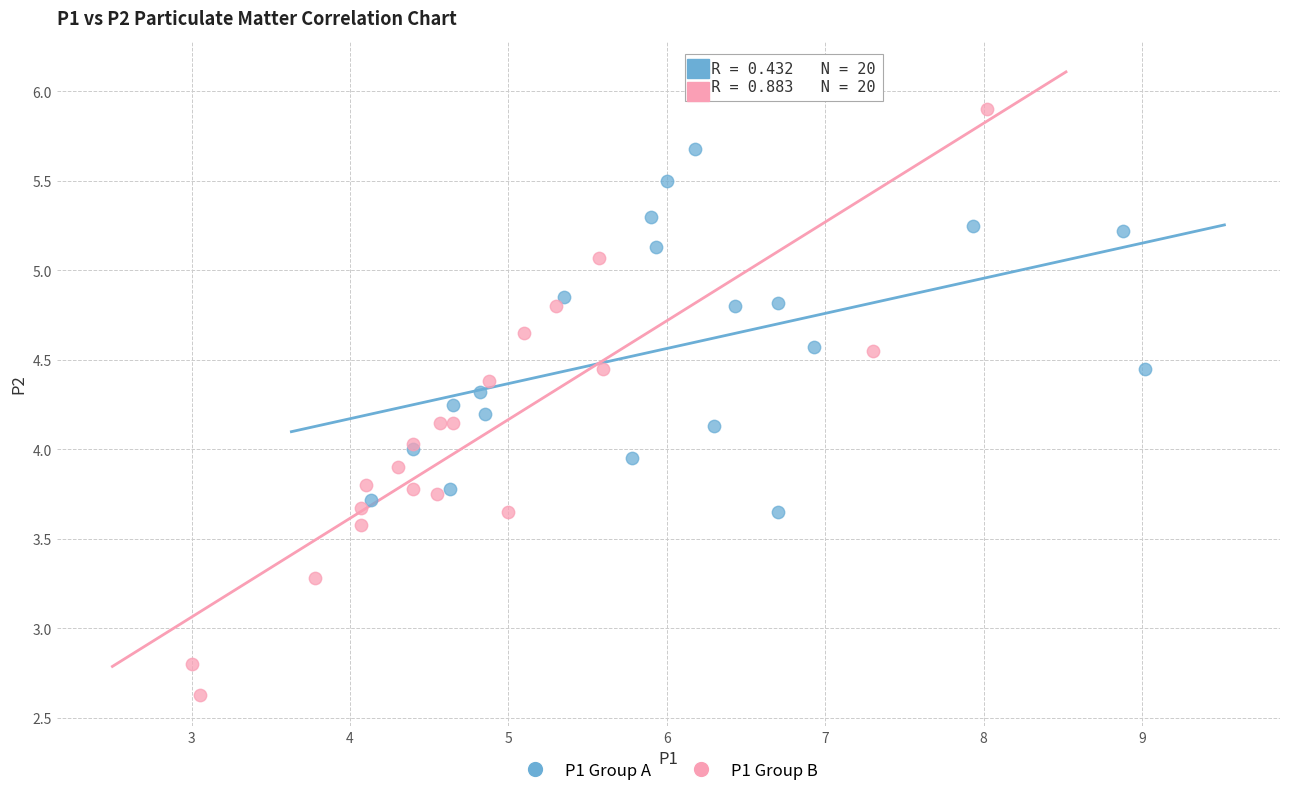

Which series reaches the maximum Y coordinate?

P1 Group B